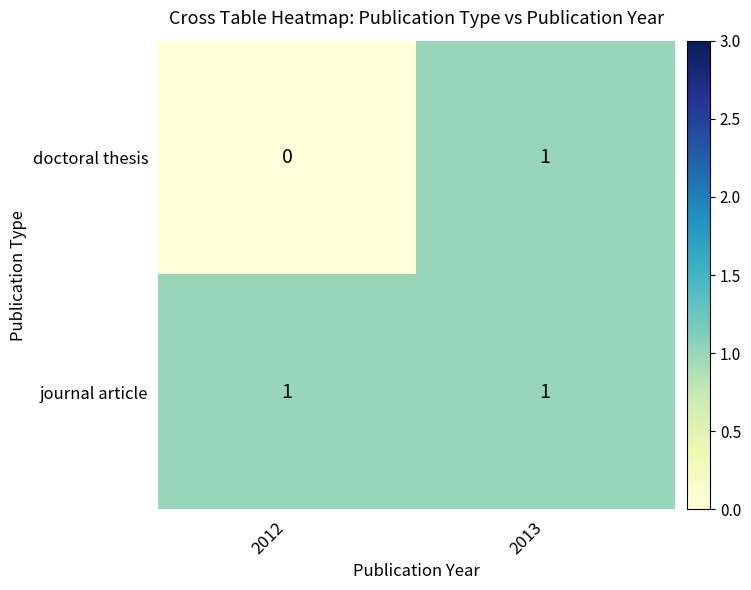

Rank the categories by doctoral thesis value from highest to lowest.

2013, 2012